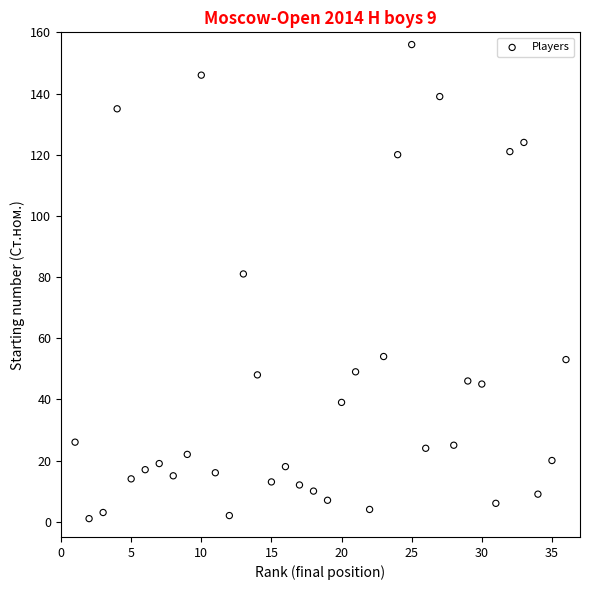

What is the range of Y values (max minus min)?

155